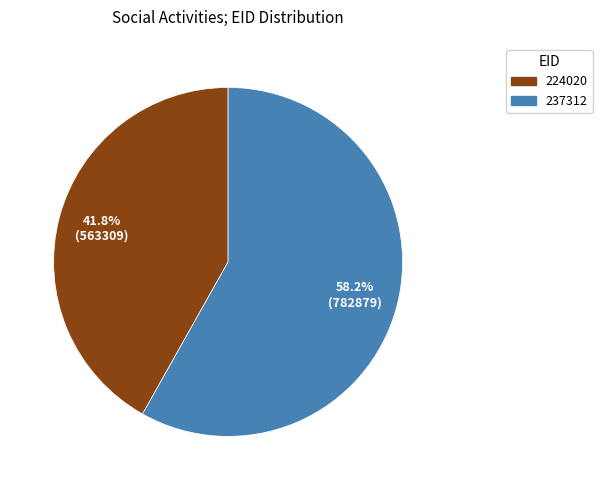

To the nearest percent, what is the average slice percentage?

50%